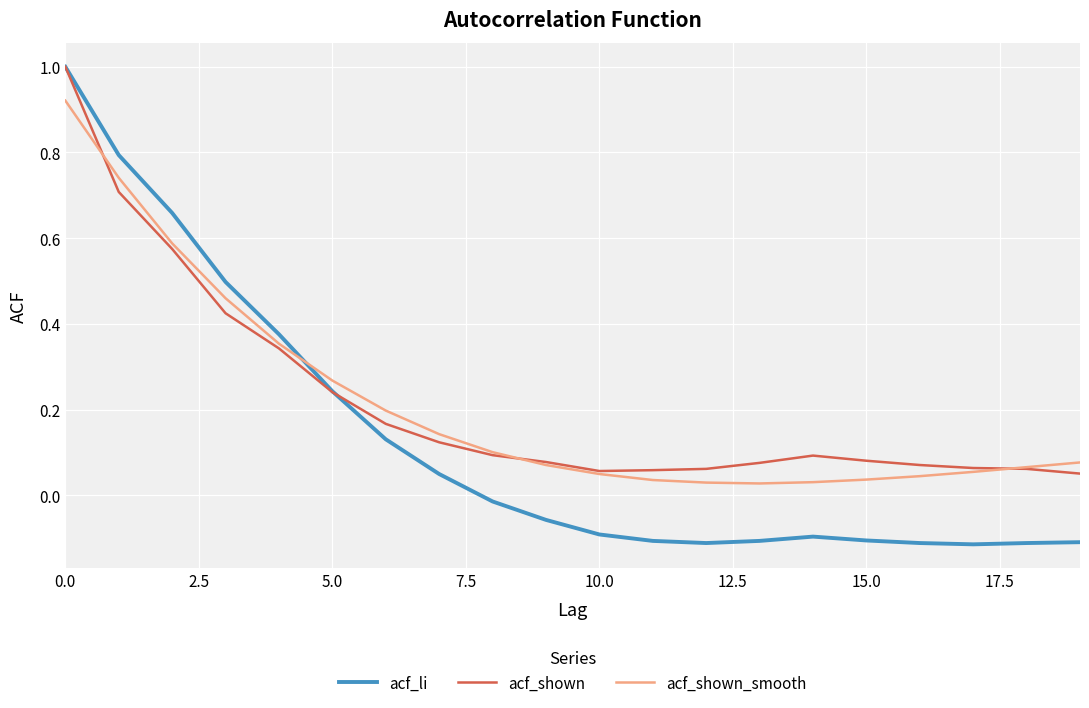

What is the greatest value displayed?

1.0